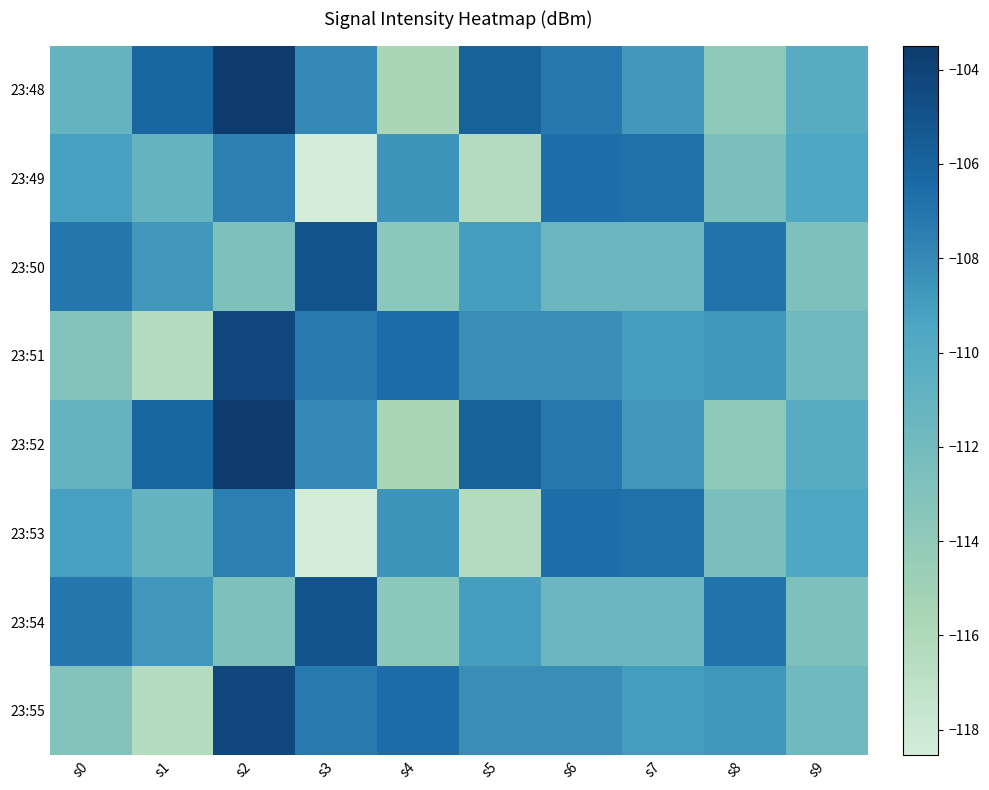

At which category does the chart reach its peak across all series?

s2